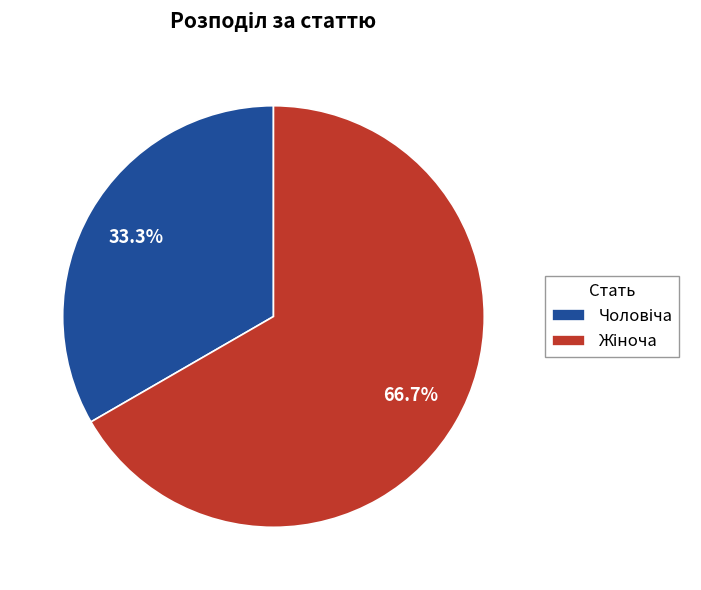

Count the number of slices in the pie.

2